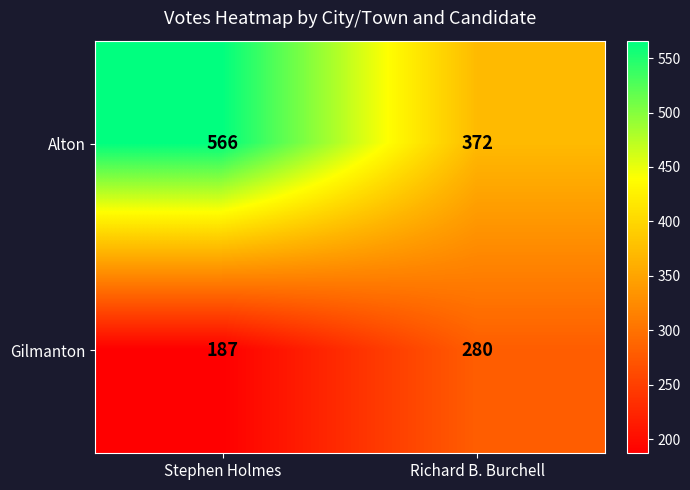

Reading right to left, extract all data points from this chart.

Alton: Richard B. Burchell=372	Stephen Holmes=566
Gilmanton: Richard B. Burchell=280	Stephen Holmes=187